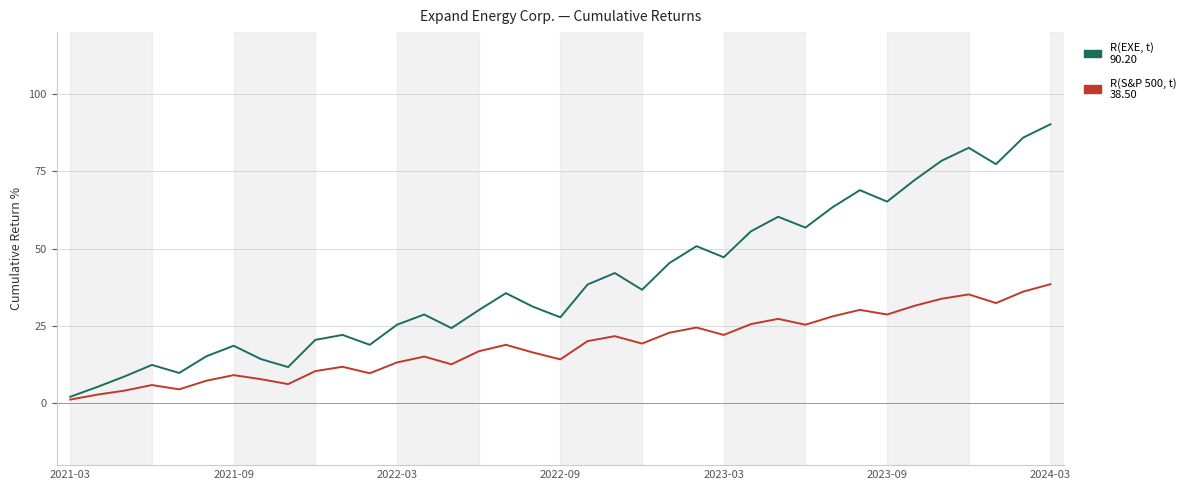

What is the greatest value displayed?

90.2